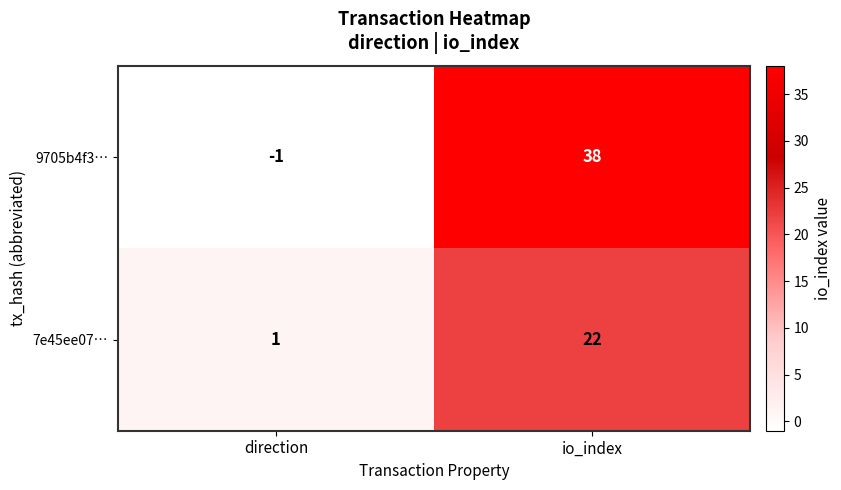

What is the spread (max minus min) of values at direction?

2